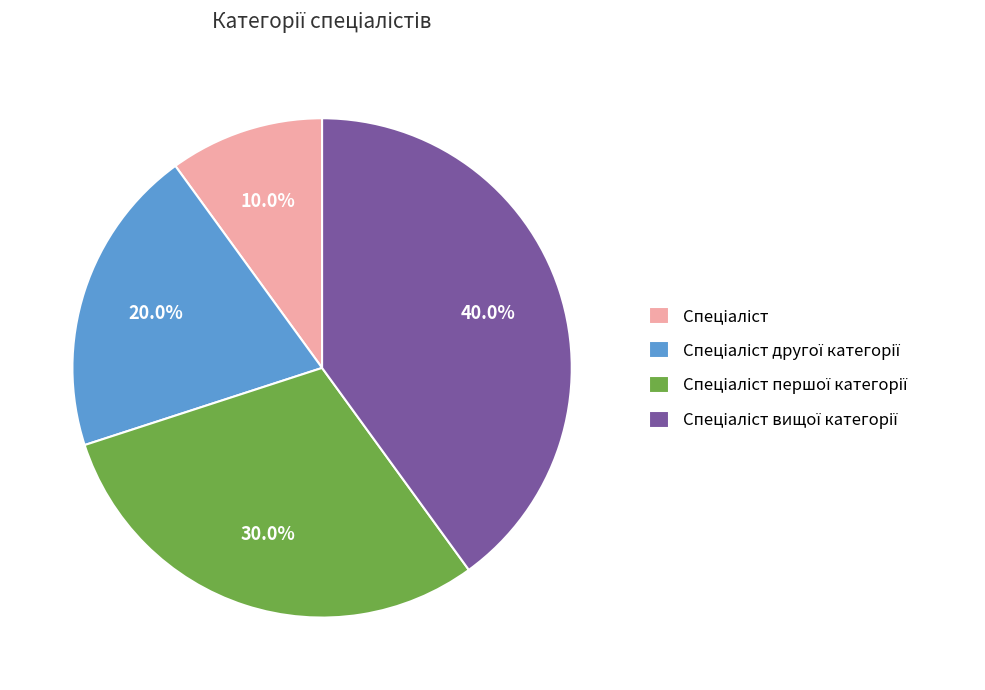

Is there a majority slice in this chart?

No